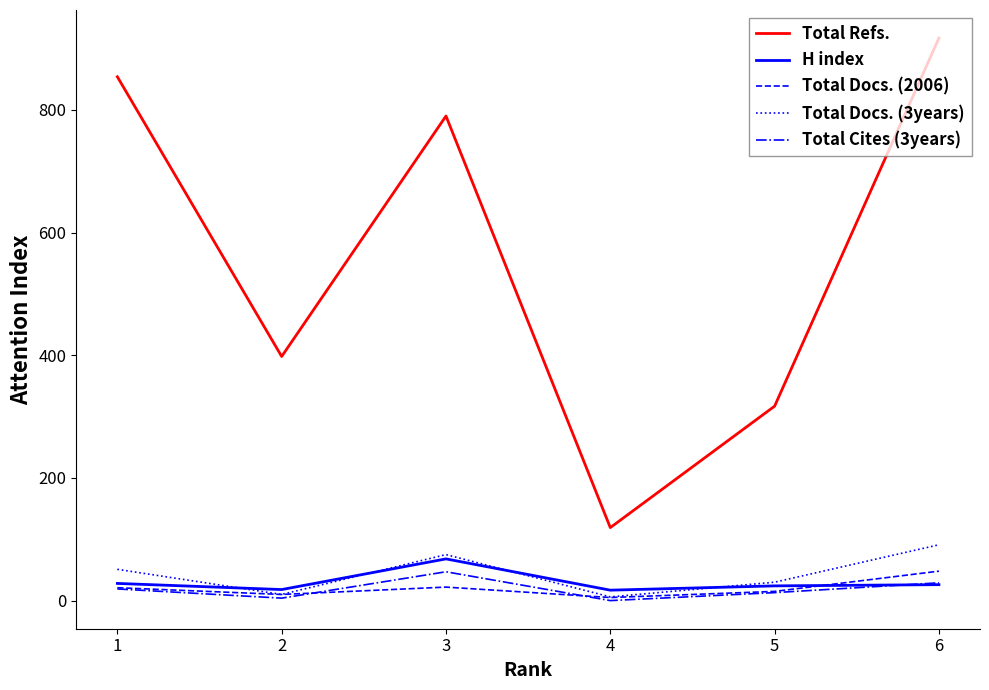

True or false: Total Docs. (2006) has more than 1 interior local peaks.

False